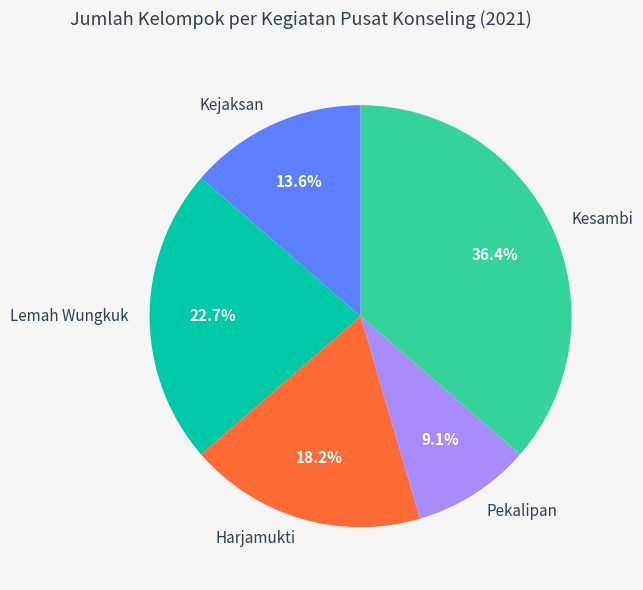

To the nearest percent, what percentage of the pie is Kesambi?

36%